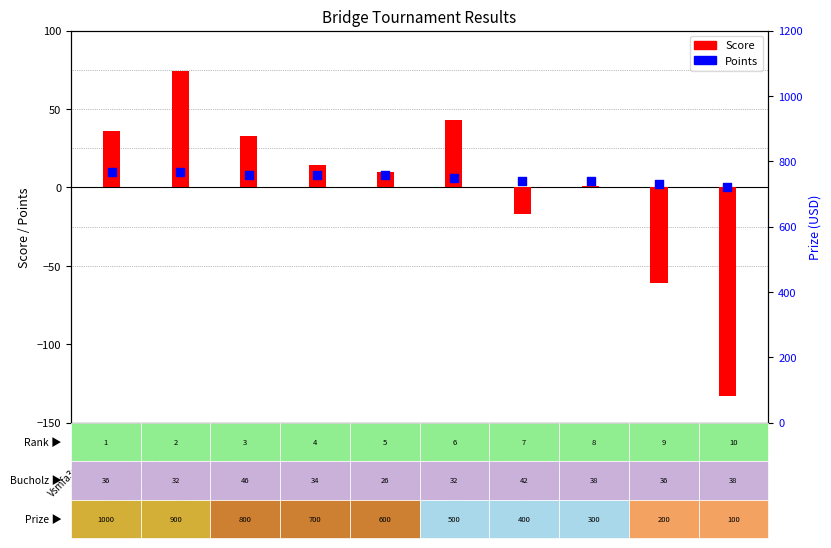

Which series has the widest spread of Y values?

Score